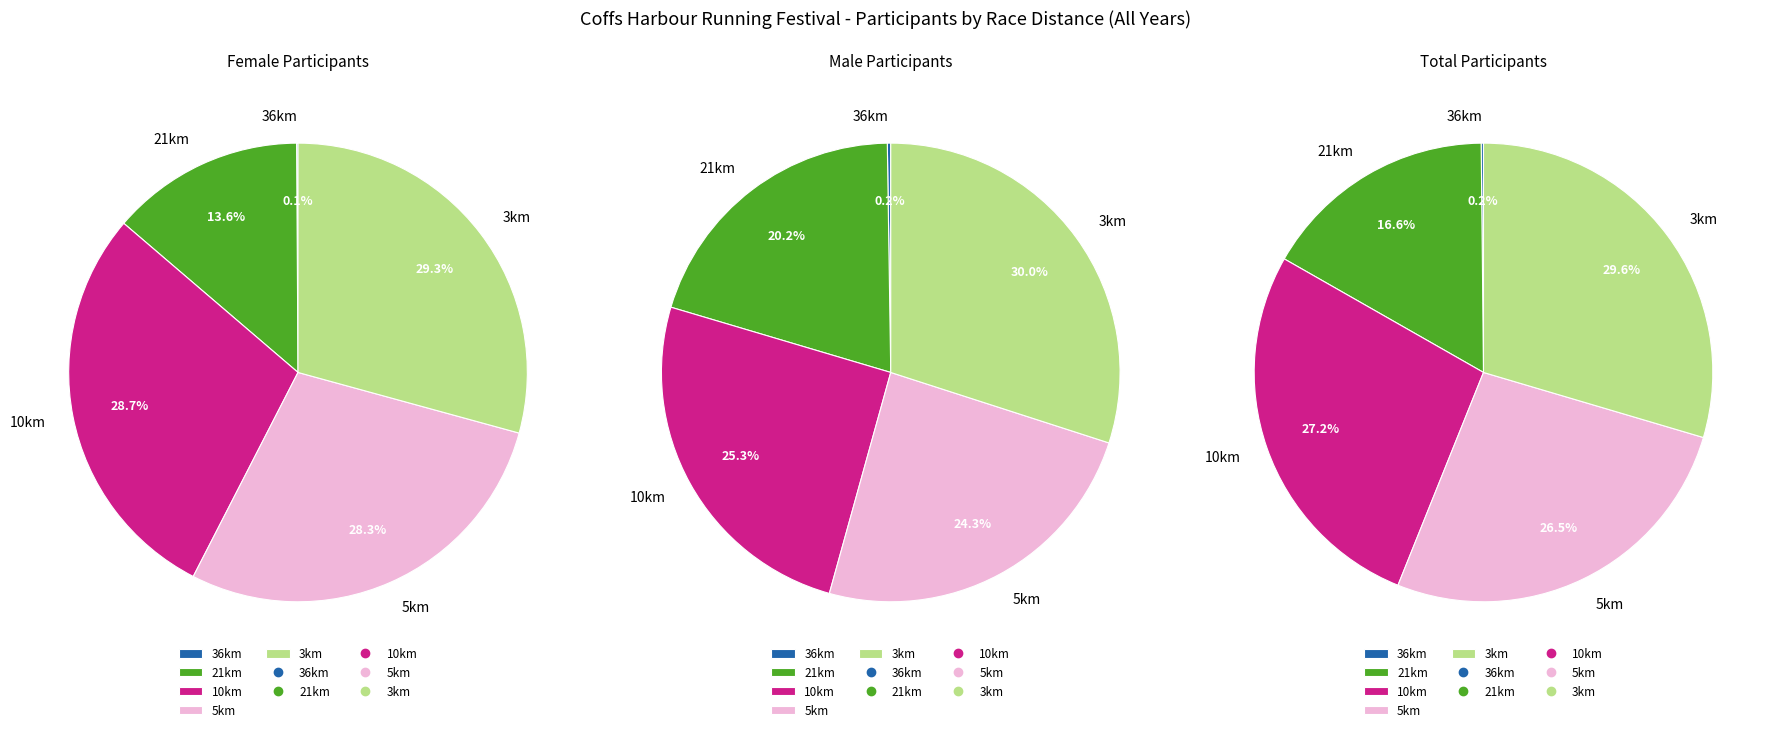

Count the number of slices in the pie.

5